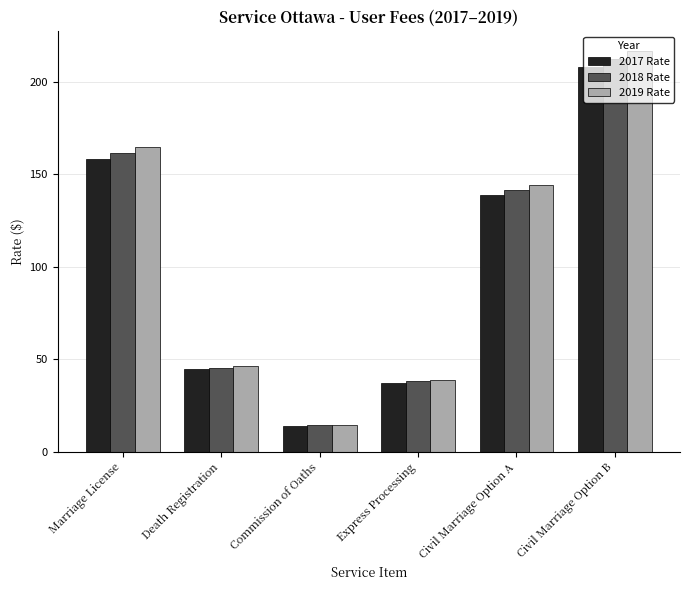

What position from the left is Civil Marriage Option B?

6